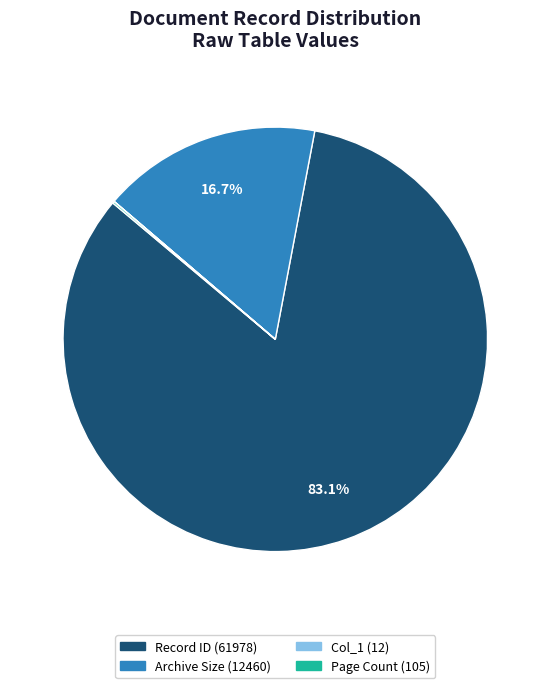

Is there a majority slice in this chart?

Yes